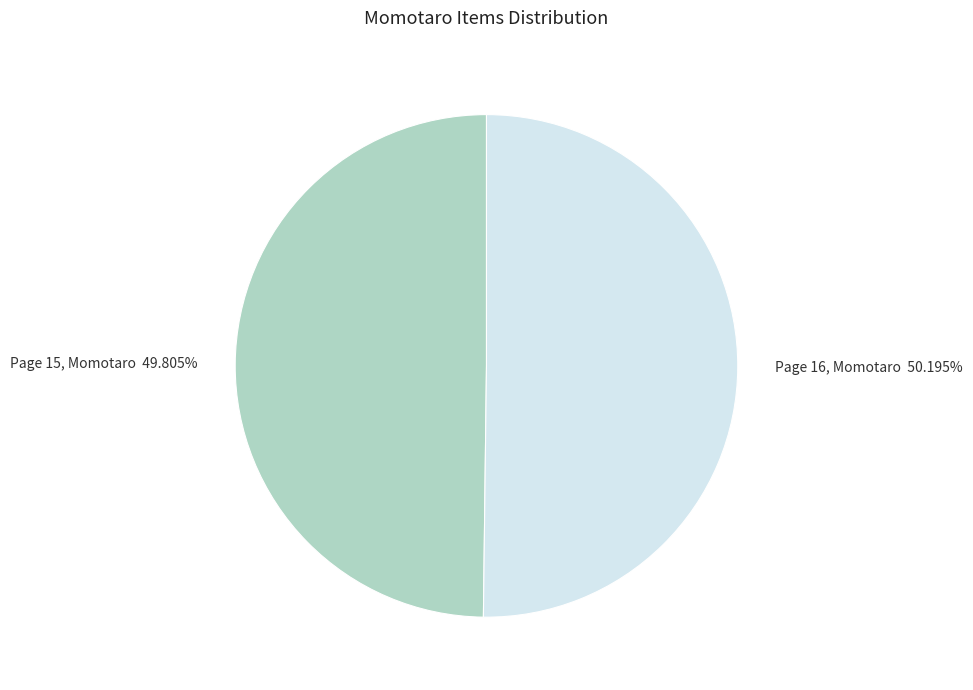

The Page 16, Momotaro slice represents 50% of the pie. True or false?

True